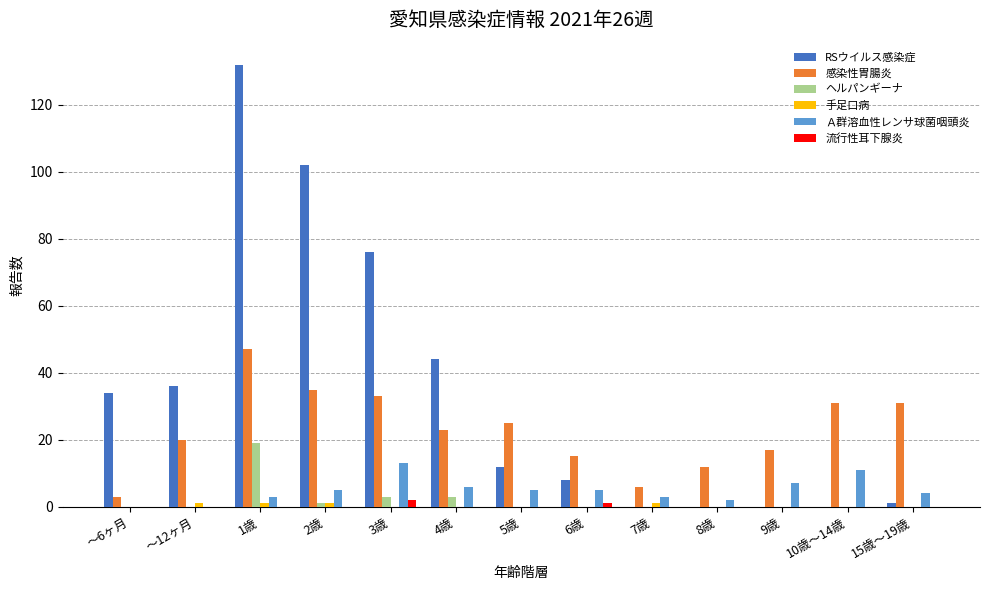

Is it true that Ａ群溶血性レンサ球菌咽頭炎 equals 7 at 9歳?

True